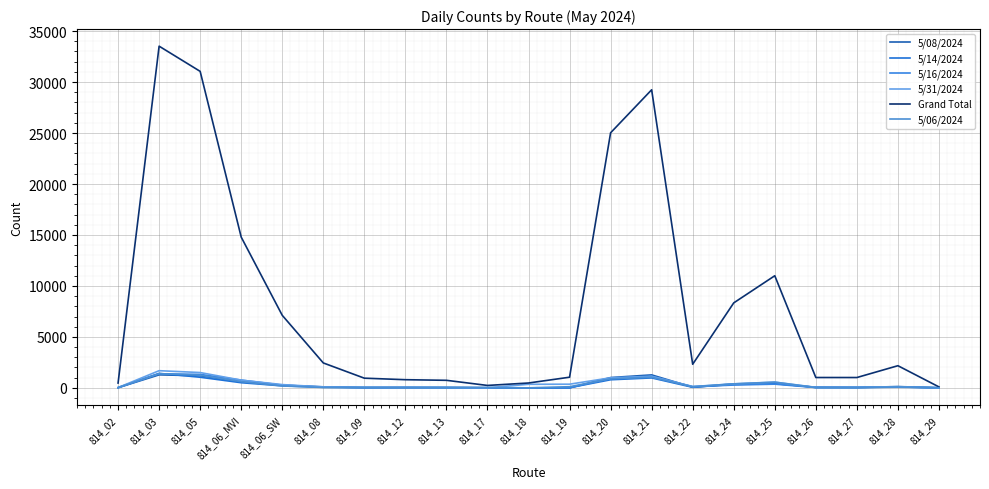

Rank the series by their maximum value, from highest to lowest.

Grand Total, 5/31/2024, 5/14/2024, 5/06/2024, 5/16/2024, 5/08/2024